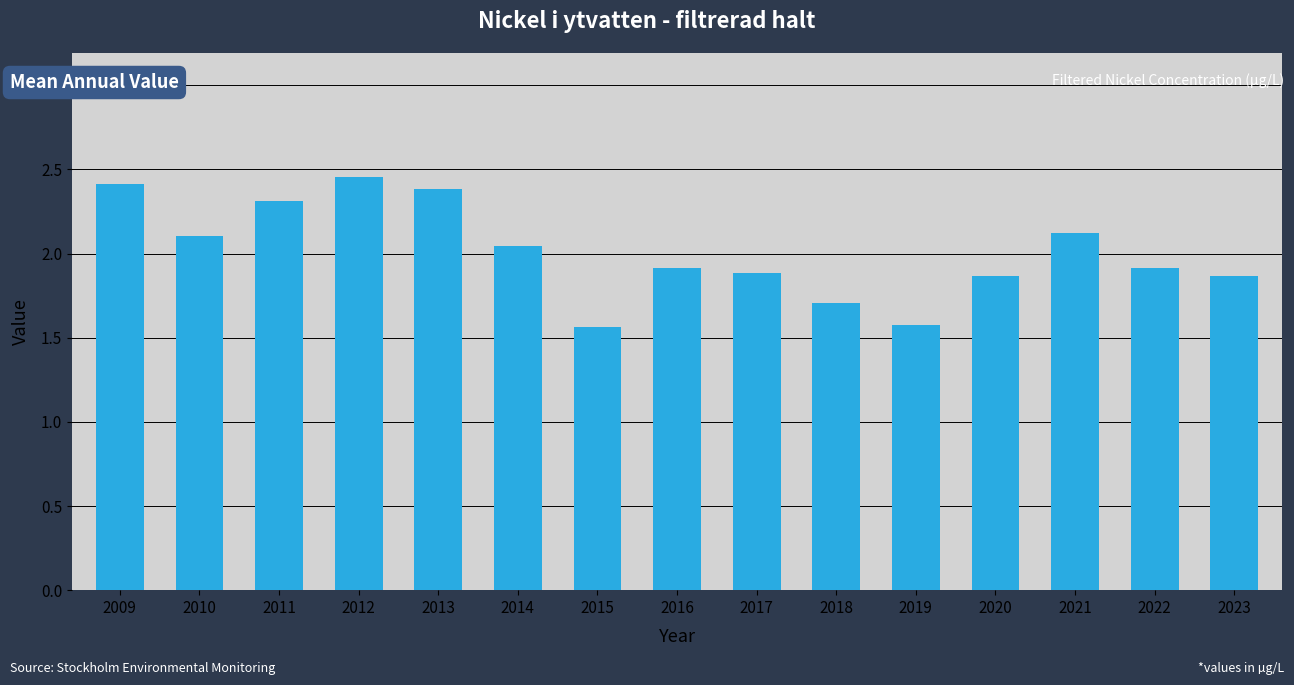

What is the value of the 2nd bar from the left?

2.1